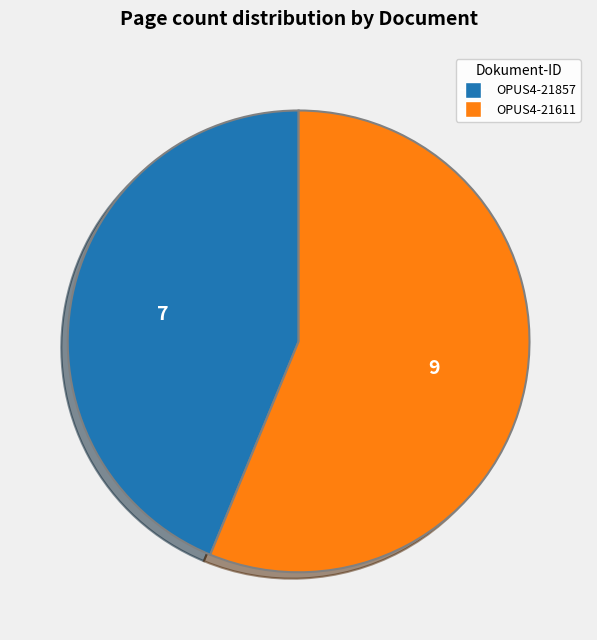

Rank the categories by value from highest to lowest.

OPUS4-21611, OPUS4-21857